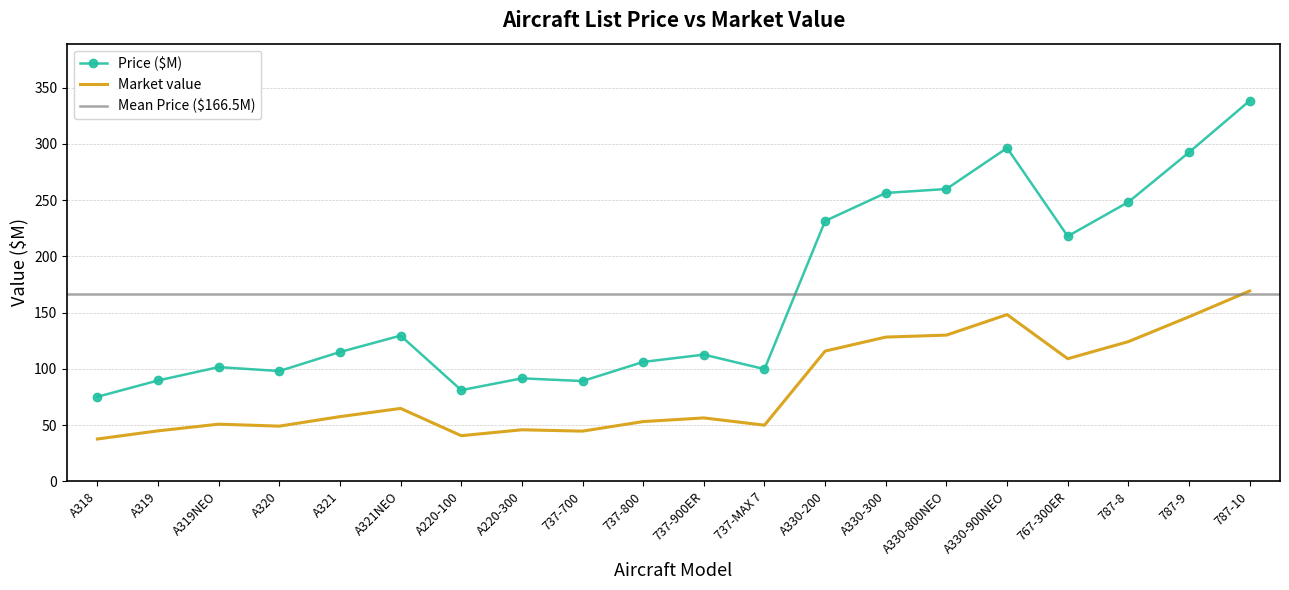

Reading right to left, transcribe all the data shown in this chart.

Price ($M): 338.4	292.5	248.3	217.9	296.4	259.9	256.4	231.5	99.7	112.6	106.1	89.1	91.5	81.0	129.5	114.9	98.0	101.5	89.6	75.1
Market value: 169.2	146.2	124.2	109.0	148.2	129.9	128.2	115.8	49.9	56.3	53.0	44.5	45.8	40.5	64.8	57.5	49.0	50.8	44.8	37.5